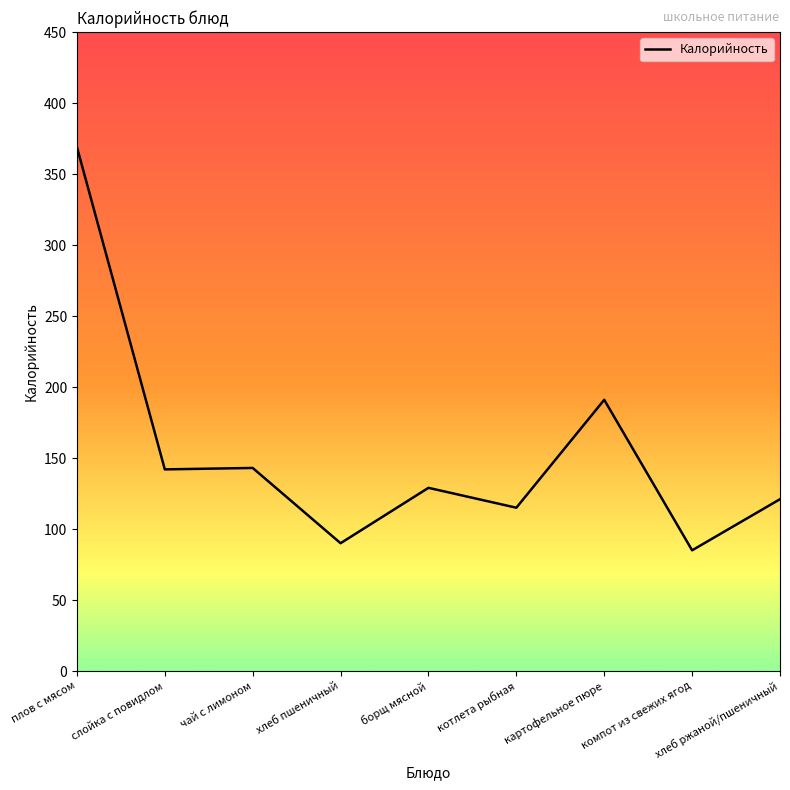

What is the difference between the values at хлеб пшеничный and слойка с повидлом?

52